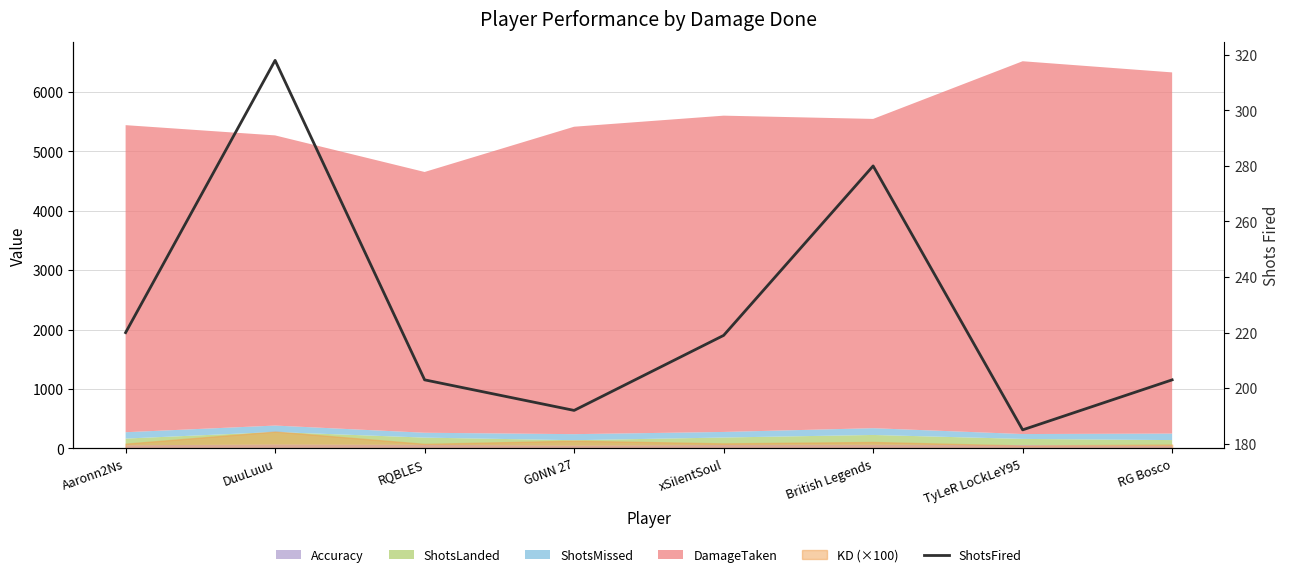

At which category does the data reach its first local valley?

G0NN 27